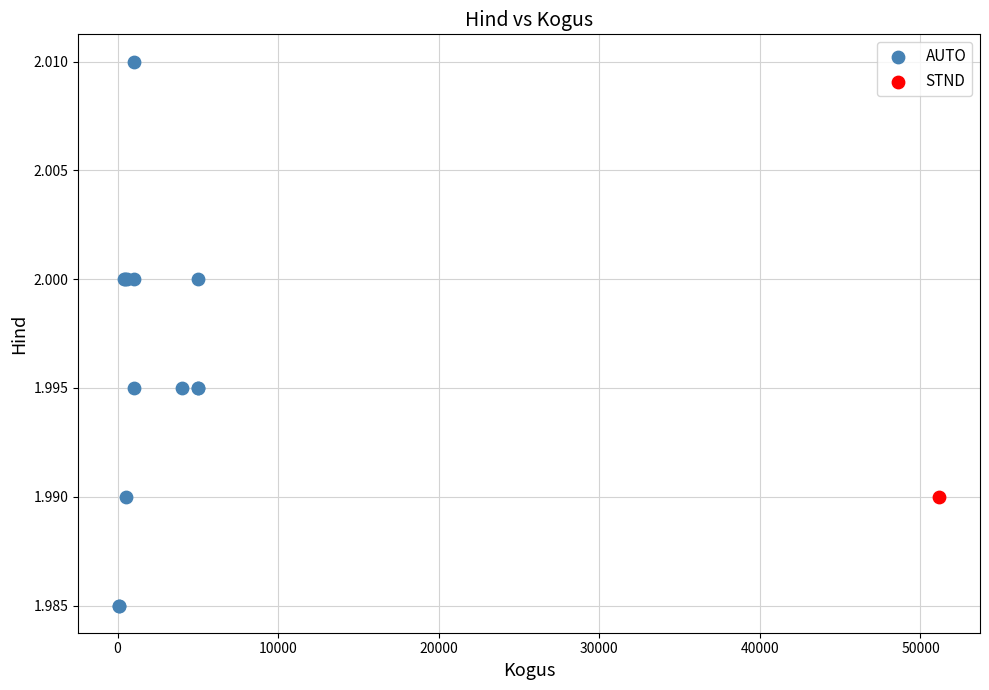

What are all the series names shown in the legend?

AUTO, STND